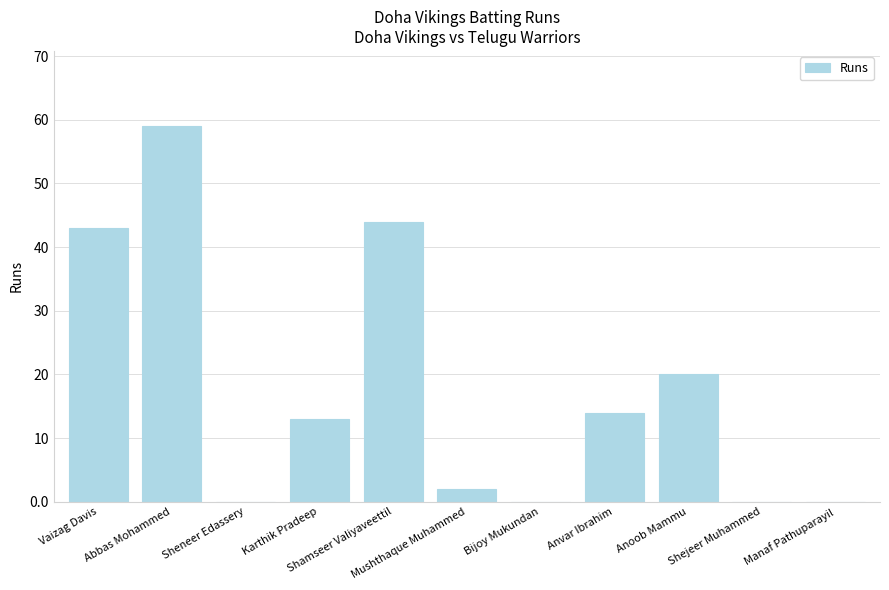

What is the greatest value displayed?

59